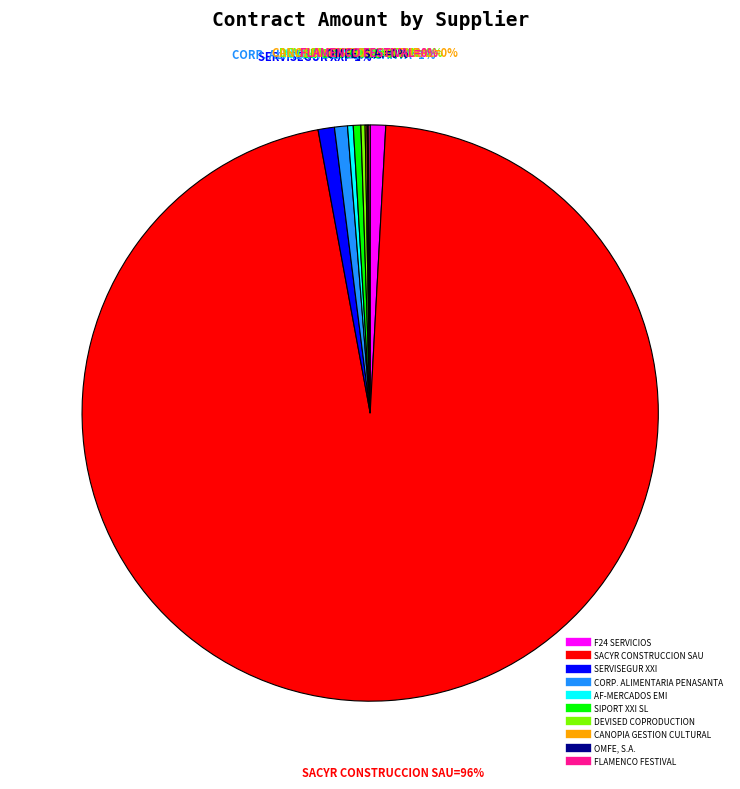

To the nearest percent, what is the average slice percentage?

10%